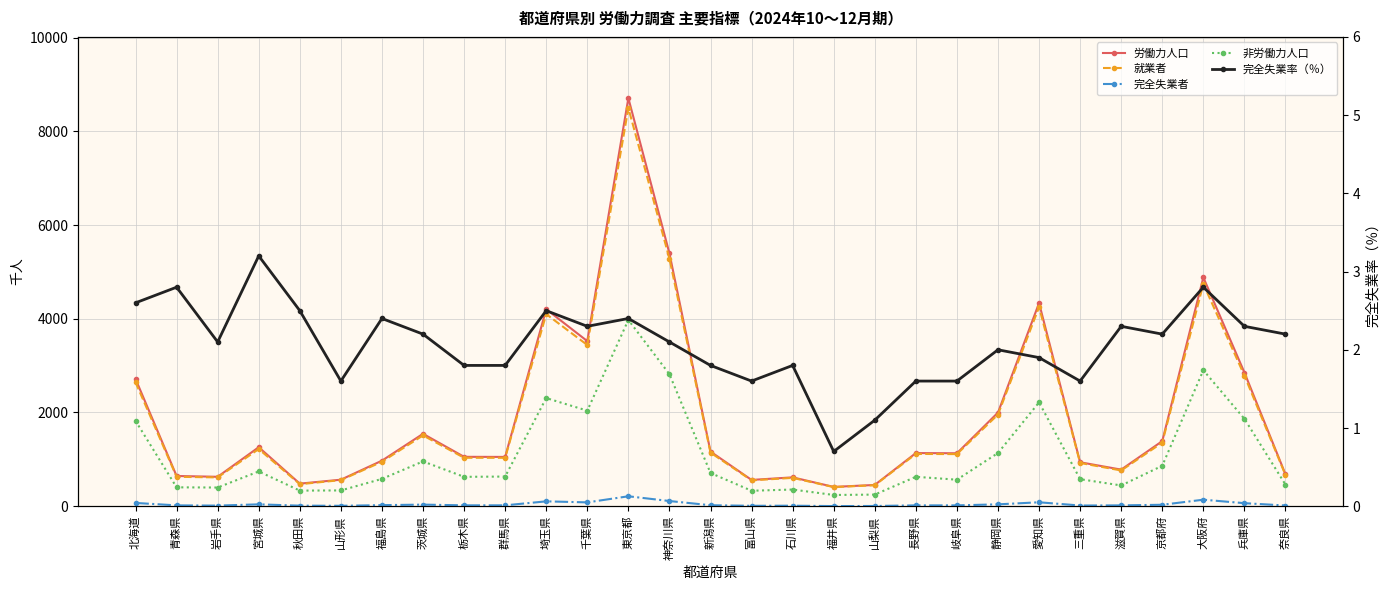

How many interior local valleys does the 就業者 series have?

8